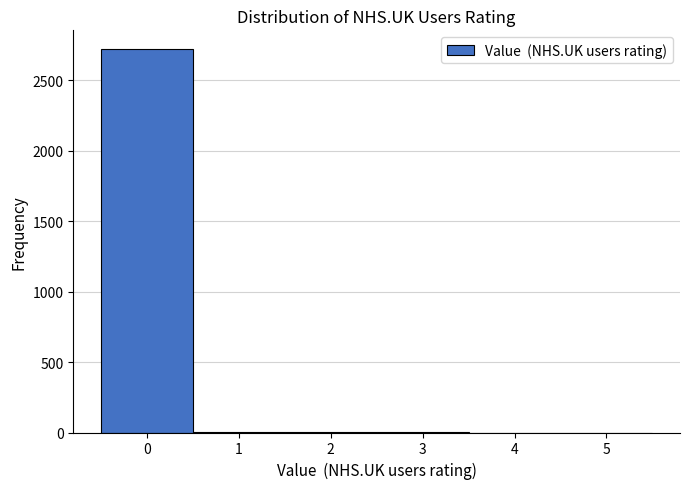

Reading left to right, transcribe this chart: for each bar, give the range it covers on the x-axis and its height. The values are not printed on the chart, so give them approximately, as read against the axis.

-0.5 to 0.5: 2700
0.5 to 1.5: under 50
1.5 to 2.5: under 50
2.5 to 3.5: under 50
3.5 to 4.5: 0
4.5 to 5.5: 0